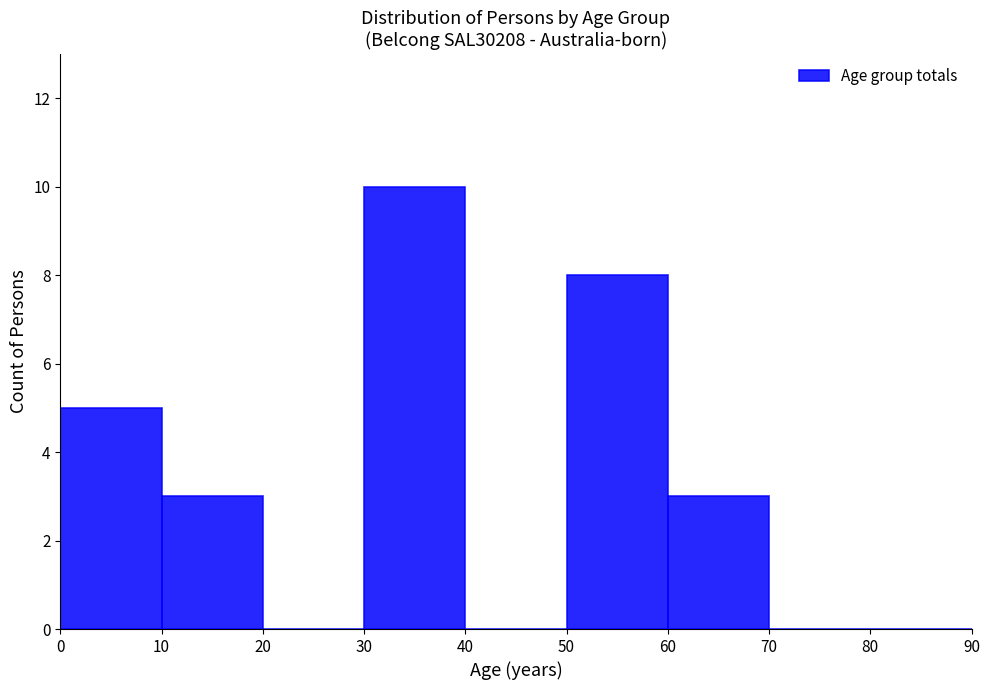

Reading left to right, list every bar in this chart as the range it spans on the x-axis followed by its height. The values are not printed on the chart, so give them approximately, as read against the axis.

0 to 10: 5
10 to 20: 3
20 to 30: 0
30 to 40: 10
40 to 50: 0
50 to 60: 8
60 to 70: 3
70 to 80: 0
80 to 90: 0